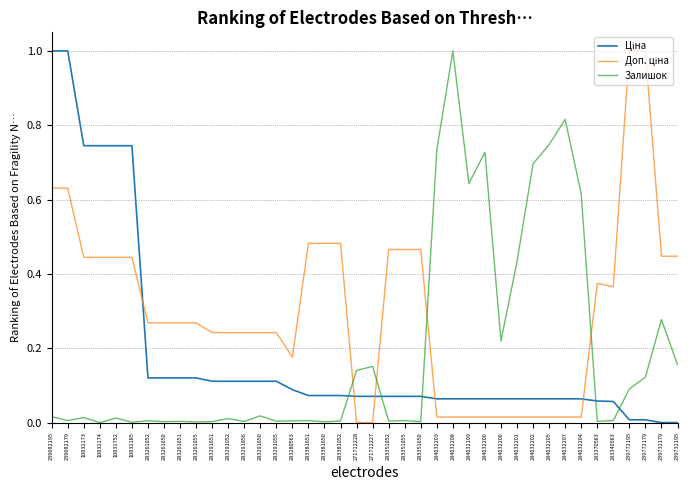

What is the maximum value shown in the chart?

1.0